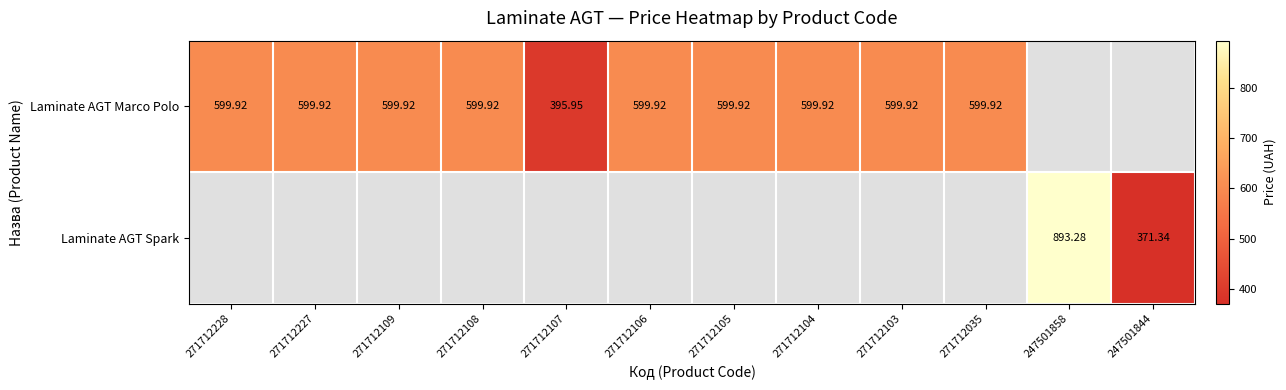

How many categories are shown in the chart?

12